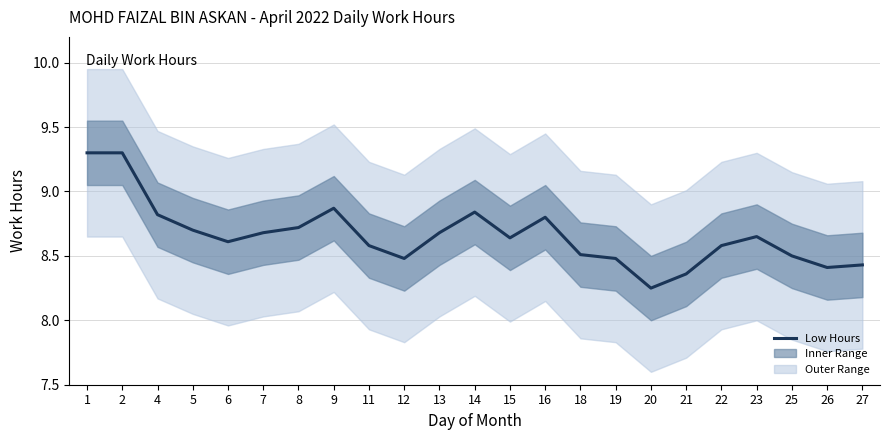

True or false: the data shows 2.5 at 4.

False